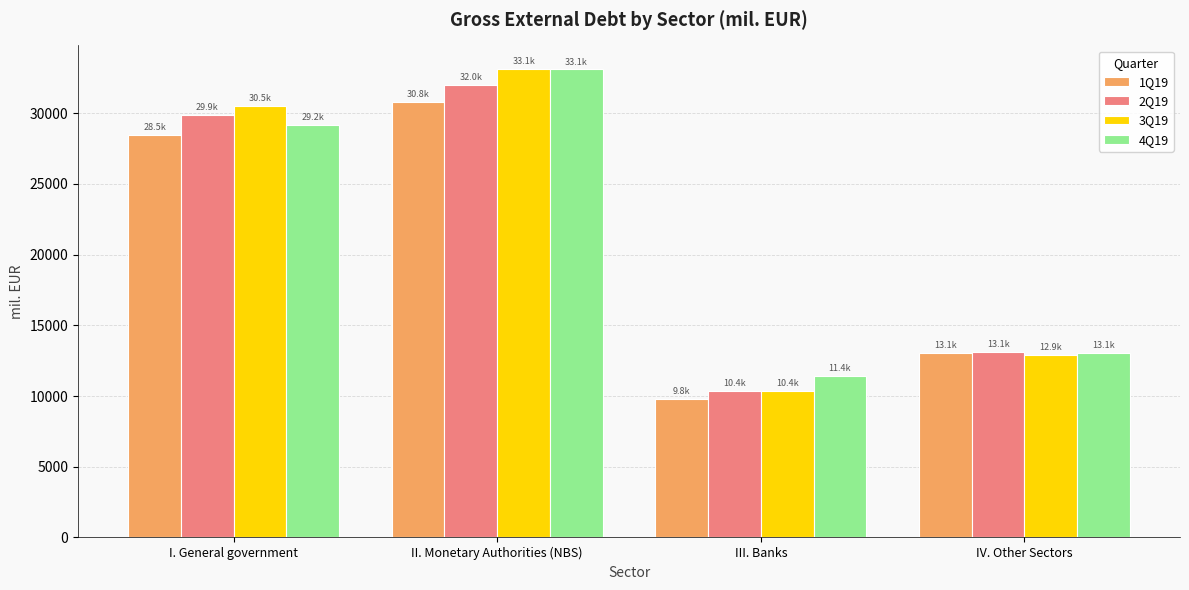

The value of 3Q19 at II. Monetary Authorities (NBS) is 33143.3. True or false?

True